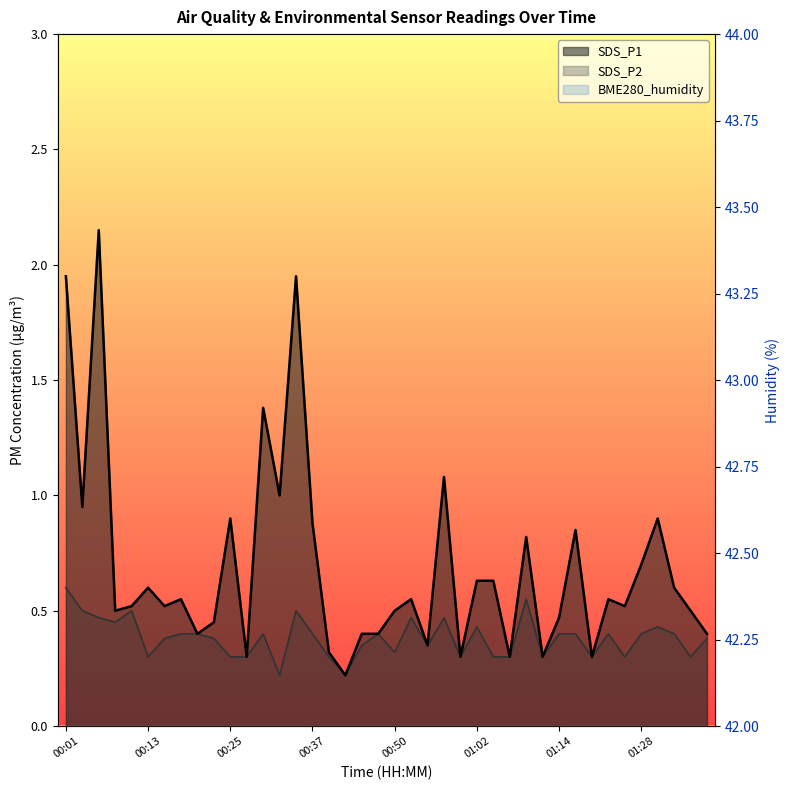

What is the difference between the maximum and minimum values in the BME280_humidity series?

0.6